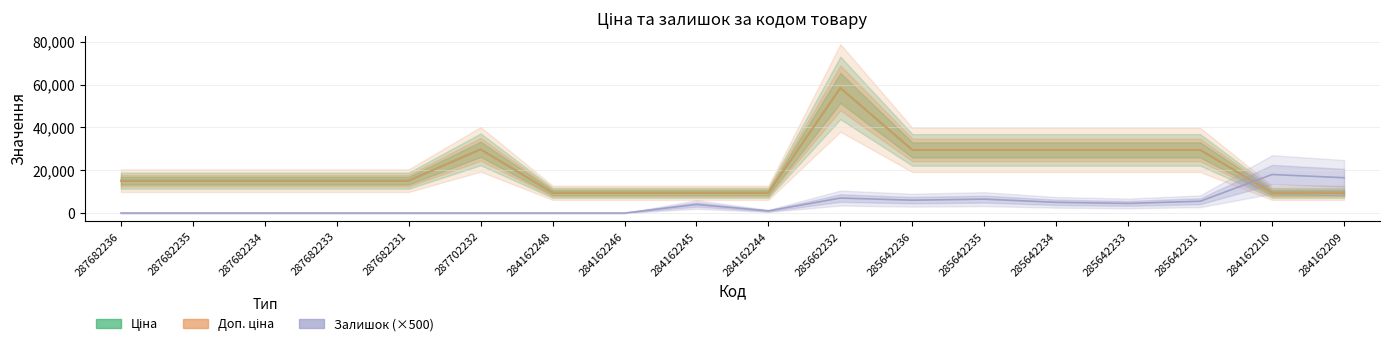

What is the average value of the Ціна series?

20450.6